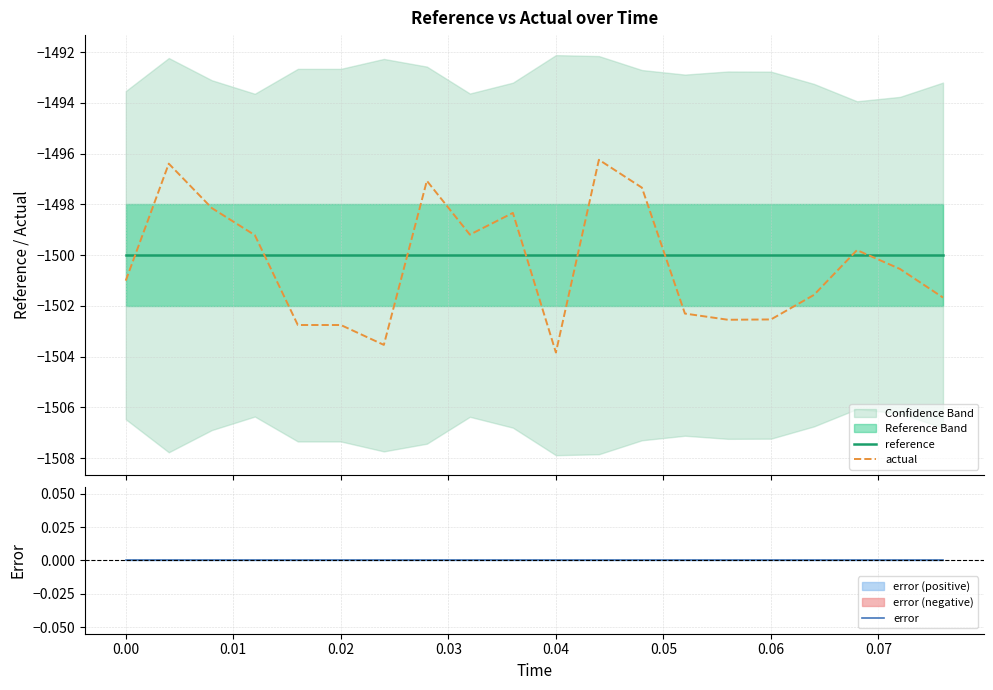

What is the minimum value for actual?

-1503.8